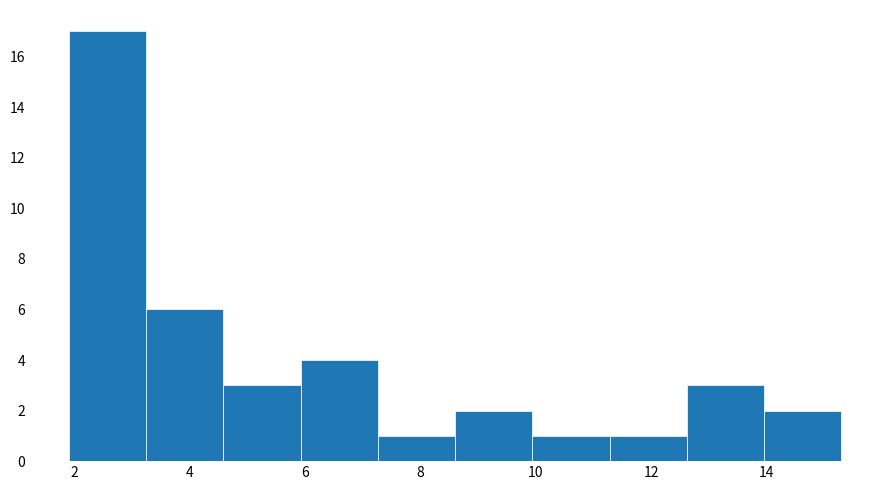

What is the height of the bar covering 11.28 to 12.62 on the x-axis? Neither the bar edges nor the heights are printed on the chart, so give them approximately, as read against the axes.

1